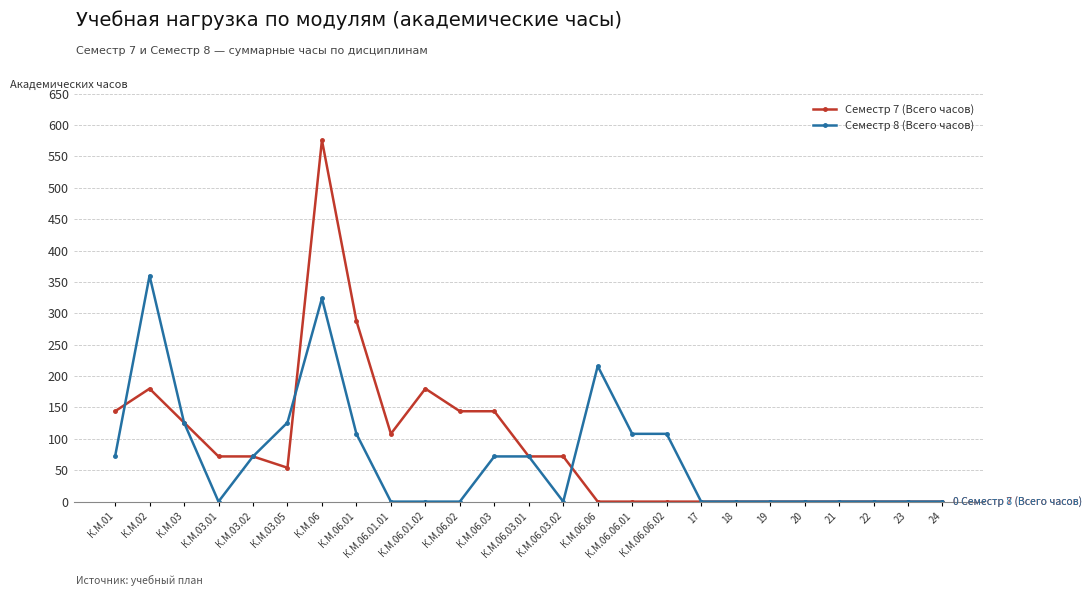

Where do Семестр 7 (Всего часов) and Семестр 8 (Всего часов) first cross each other?

К.М.01 and К.М.02